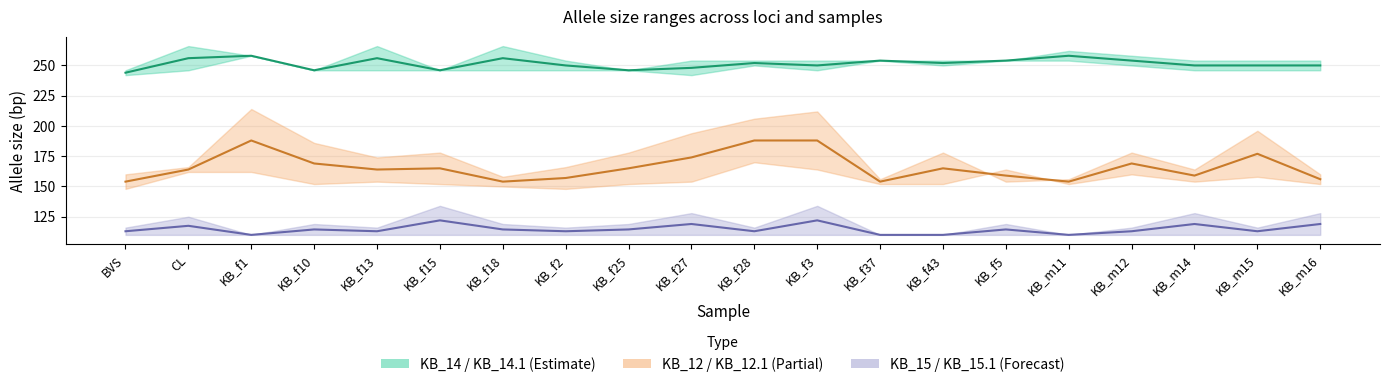

What is the approximate value of KB_14 mid at KB_f27?

248.0